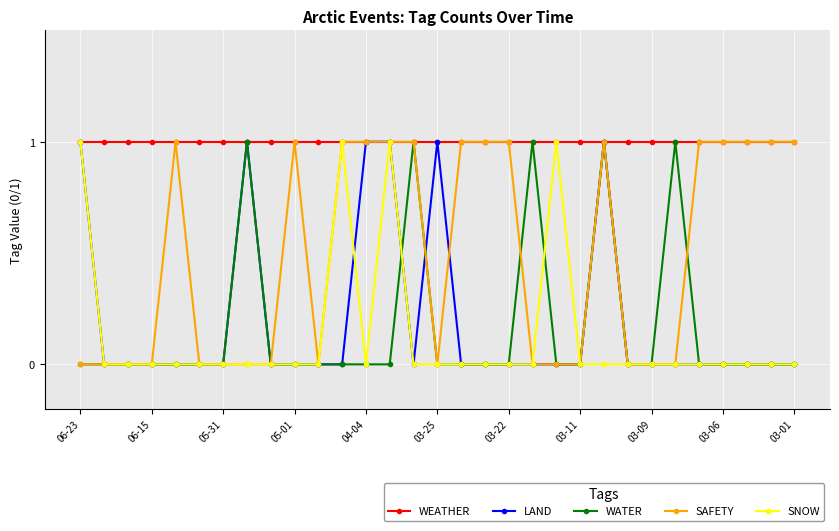

Which series has the largest total across all categories?

WEATHER